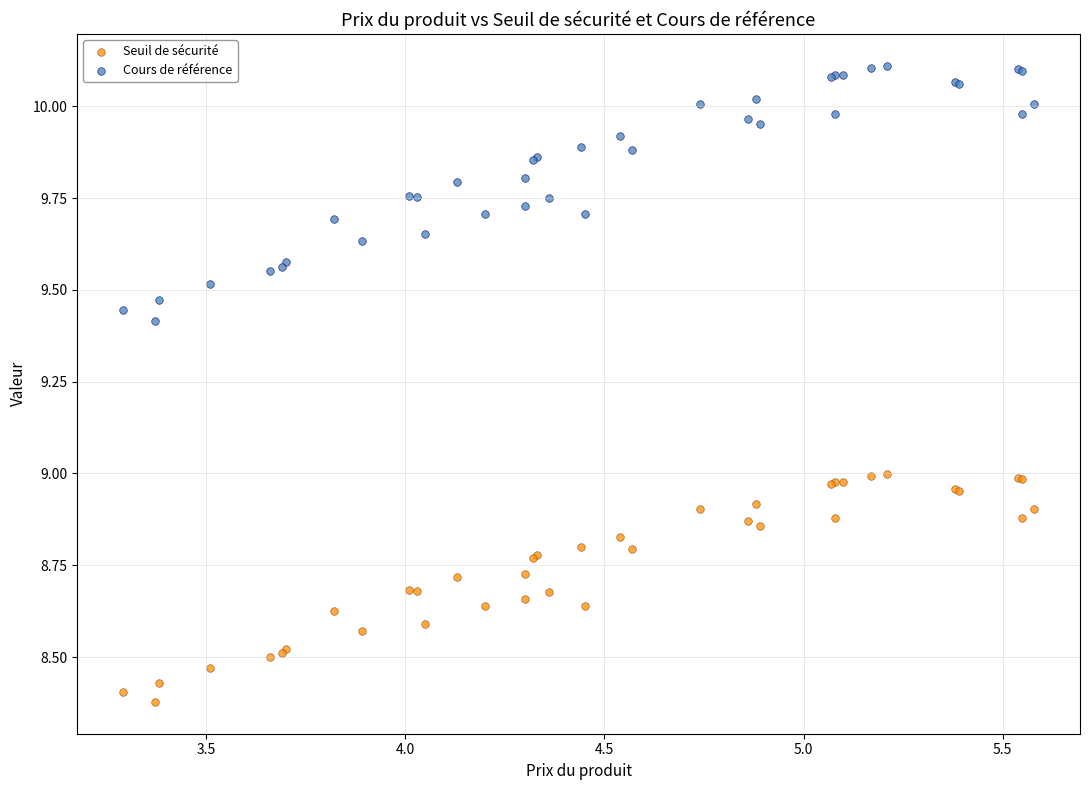

Which series reaches the minimum Y coordinate?

Seuil de sécurité